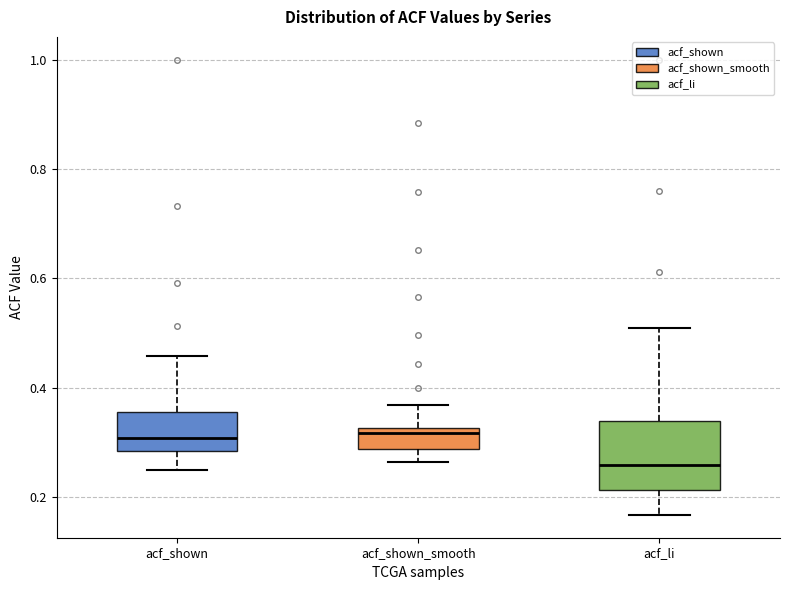

Reading left to right, read every box against the y-axis: the position of its median line, the range the box covers, and the ends of its whiskers. The values are not printed on the chart, so give them approximately, as read against the axis.

acf_shown: median 0.30, box 0.28 to 0.36, whiskers 0.24 to 0.46
acf_shown_smooth: median 0.32 (just below the box's upper edge), box 0.28 to 0.32, whiskers 0.26 to 0.36
acf_li: median 0.26, box 0.22 to 0.34, whiskers 0.16 to 0.50